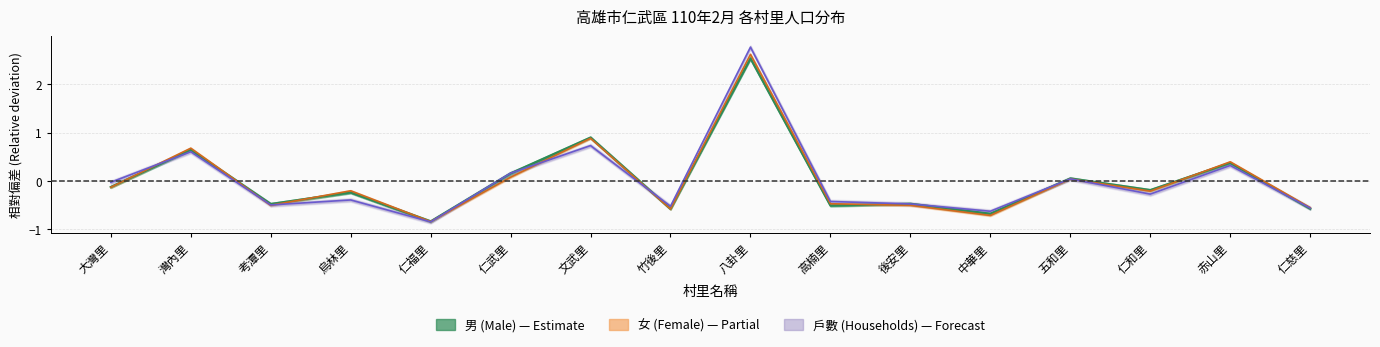

What is the smallest value displayed?

-0.8